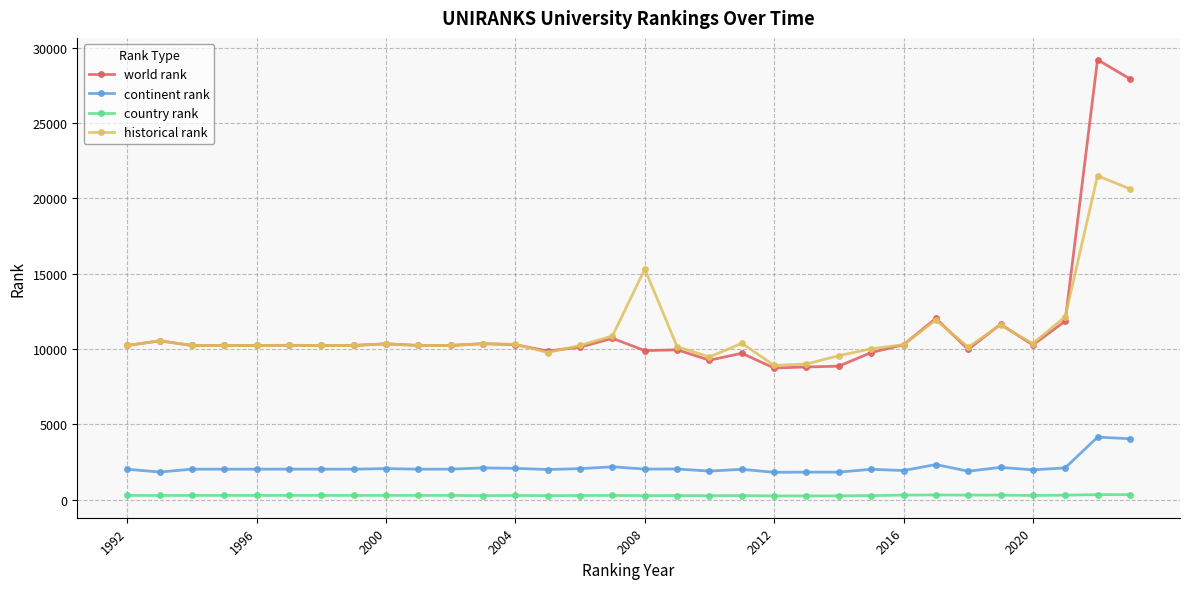

Does the chart display data point markers on the line(s)?

Yes